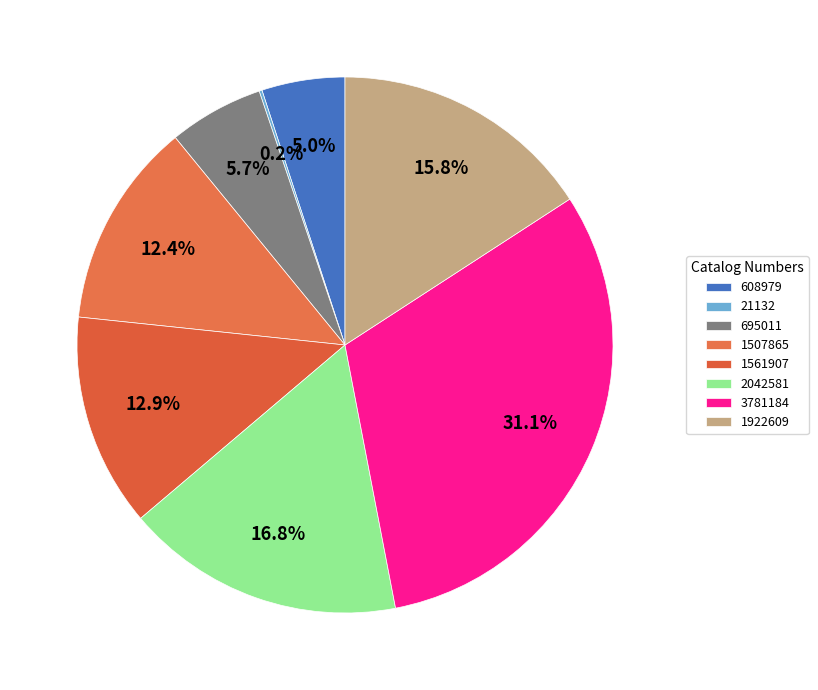

True or false: 1922609 accounts for 16% of the total.

True